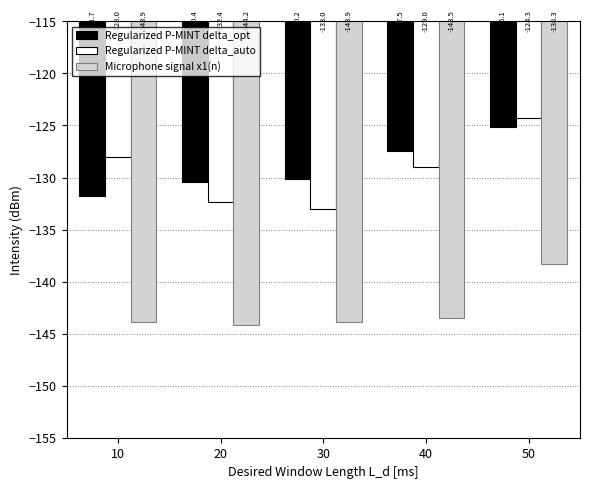

Which series changed the most between 30 and 40?

Regularized P-MINT delta_auto